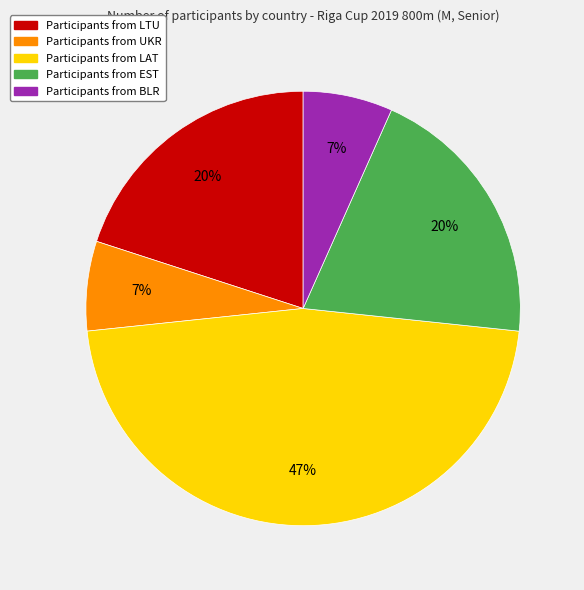

Is there a majority slice in this chart?

No